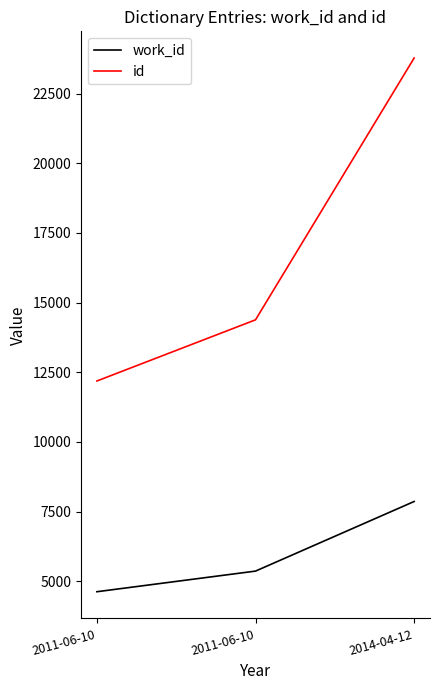

List the series in order of their peak value, highest first.

id, work_id